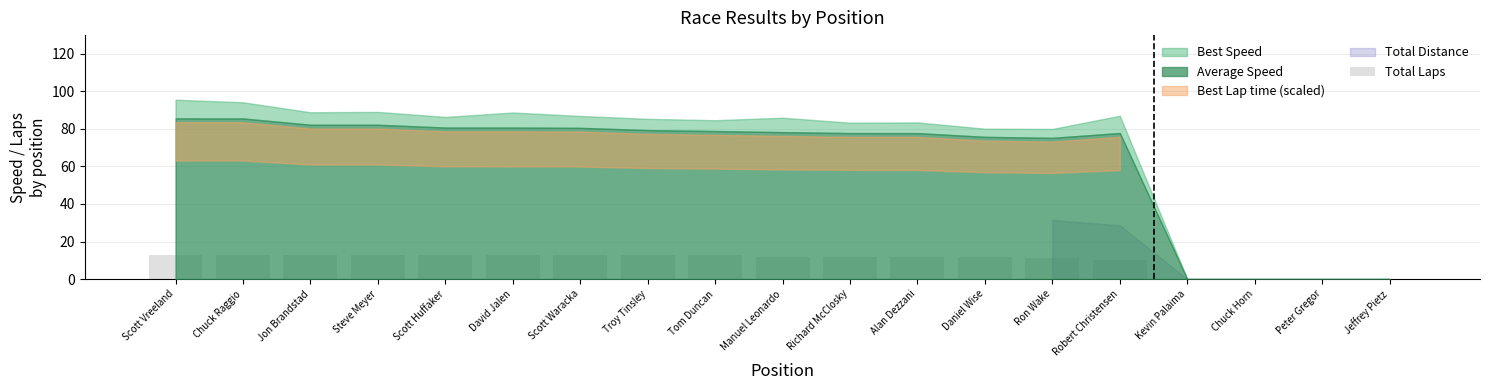

What is the average value?

10